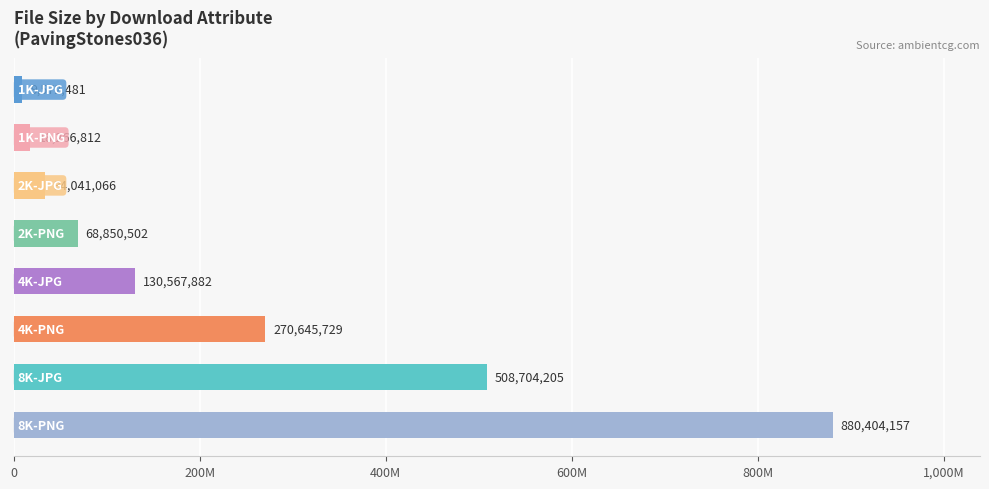

Does the chart contain any negative values?

No